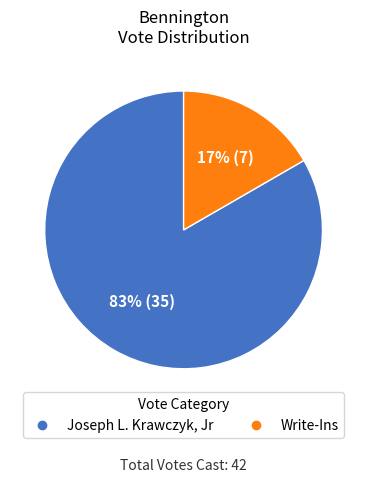

Does any single category account for the majority?

Yes